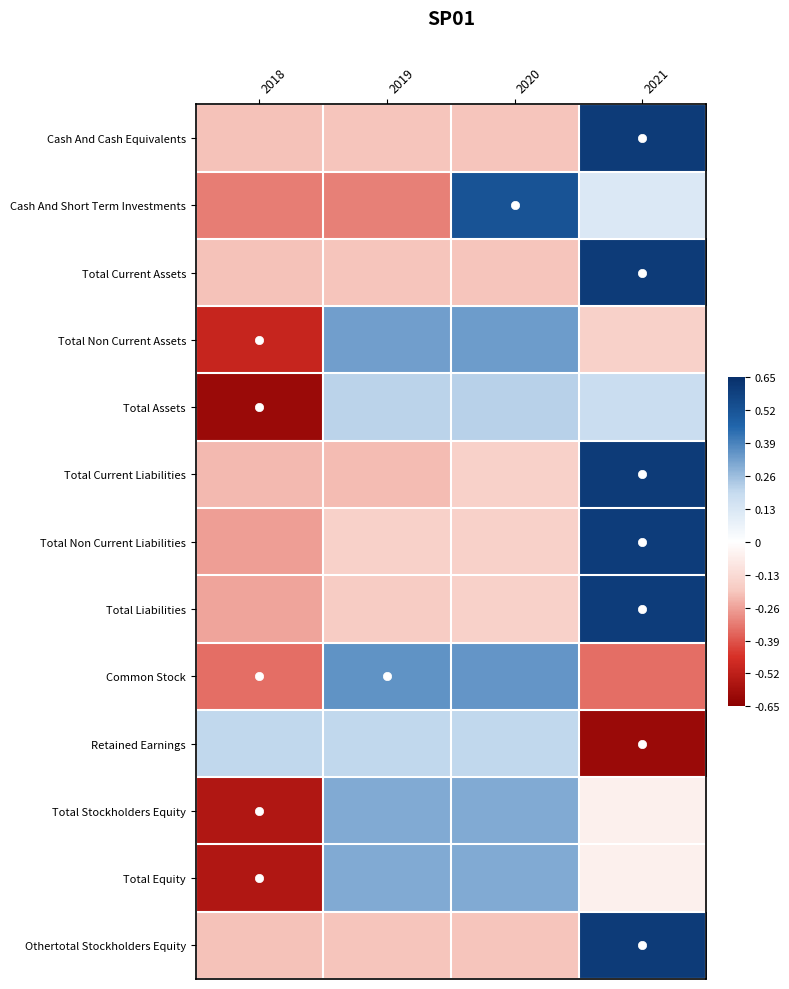

At which category does the chart reach its peak across all series?

2021